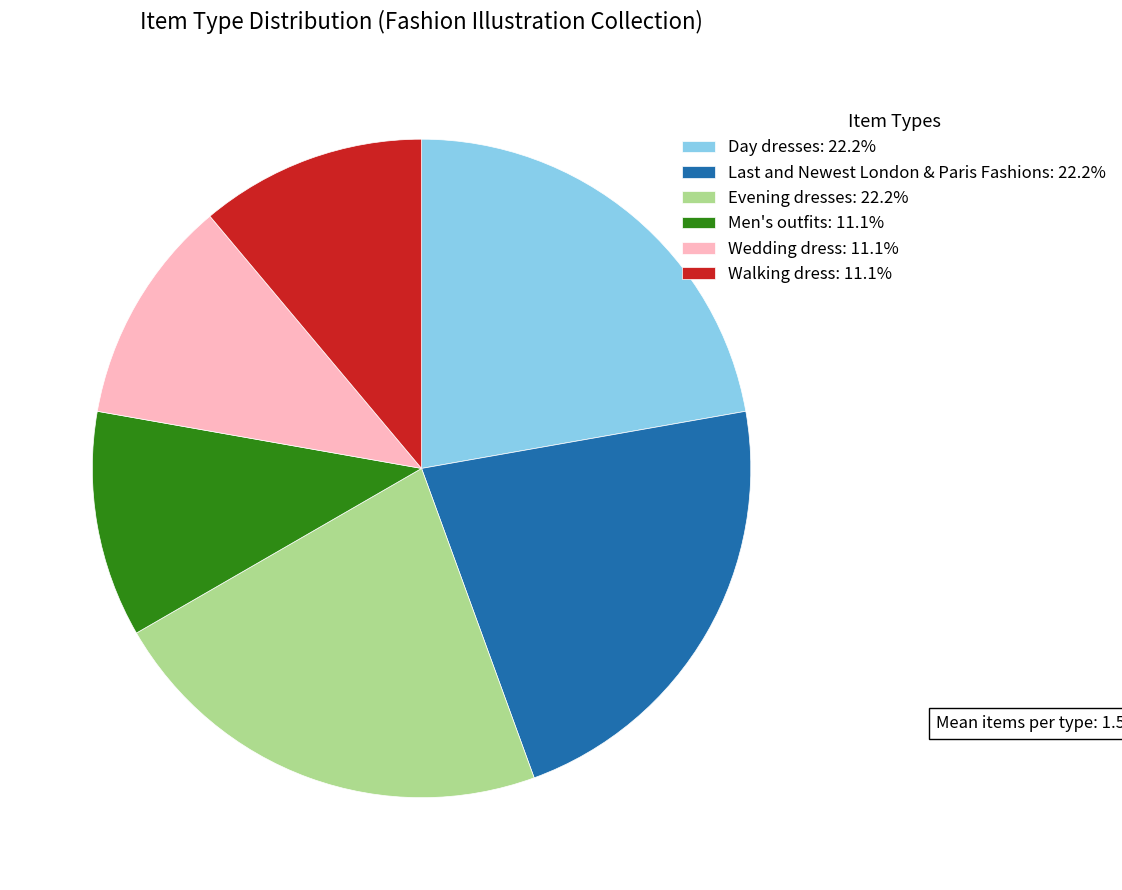

Is the sum of Day dresses: 22.2% and Evening dresses: 22.2% greater than half?

No